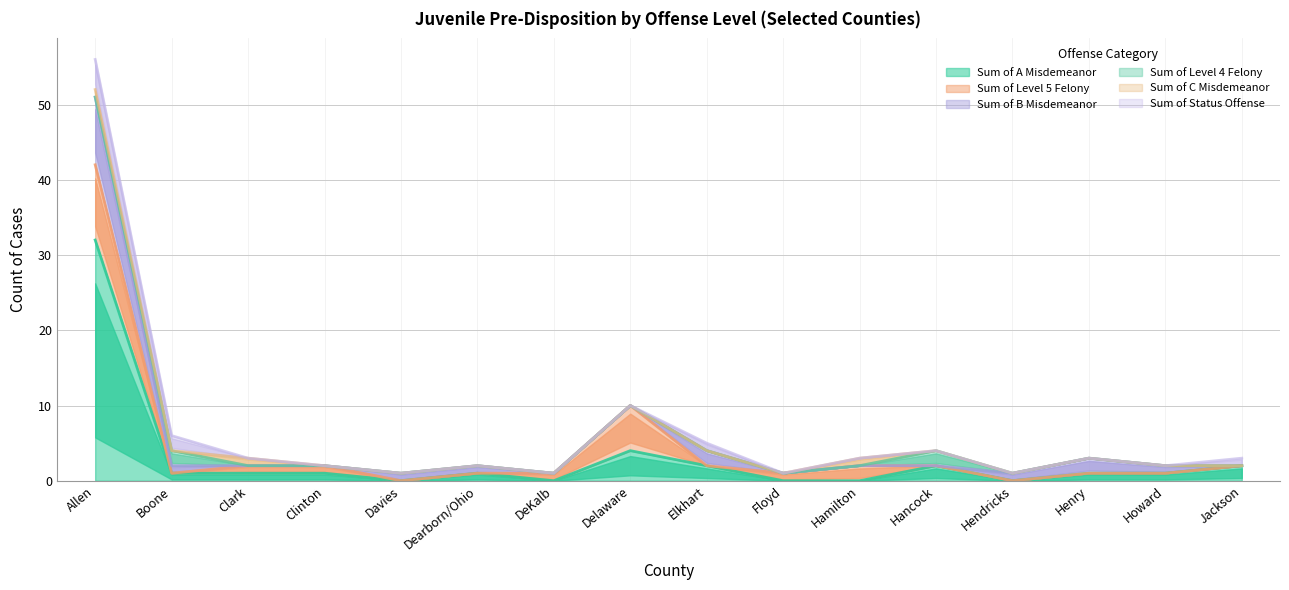

True or false: Sum of Level 5 Felony and Sum of C Misdemeanor intersect in this chart.

False